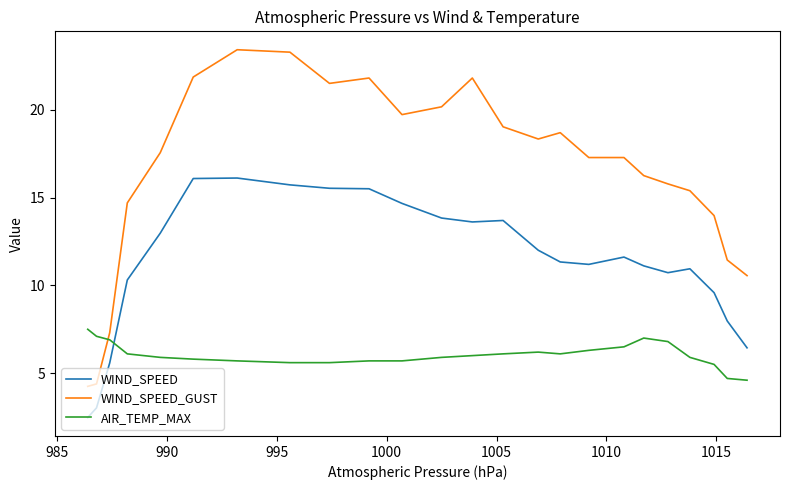

True or false: WIND_SPEED_GUST and WIND_SPEED intersect in this chart.

False